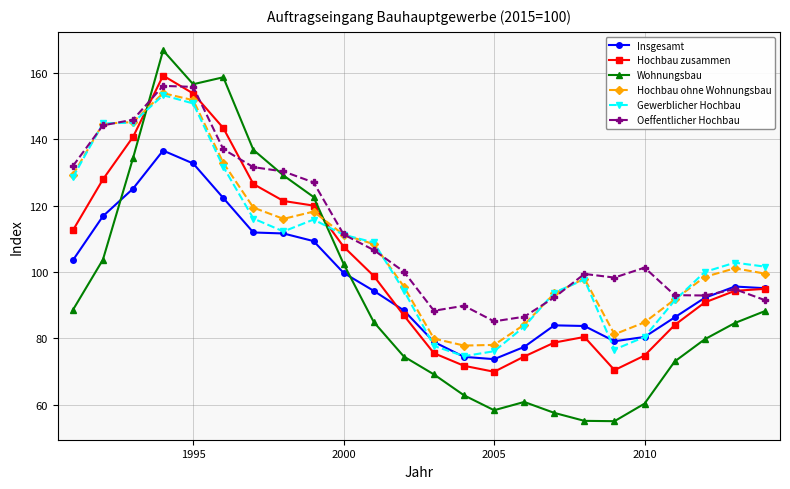

True or false: Wohnungsbau has more than 0 interior local peaks.

True